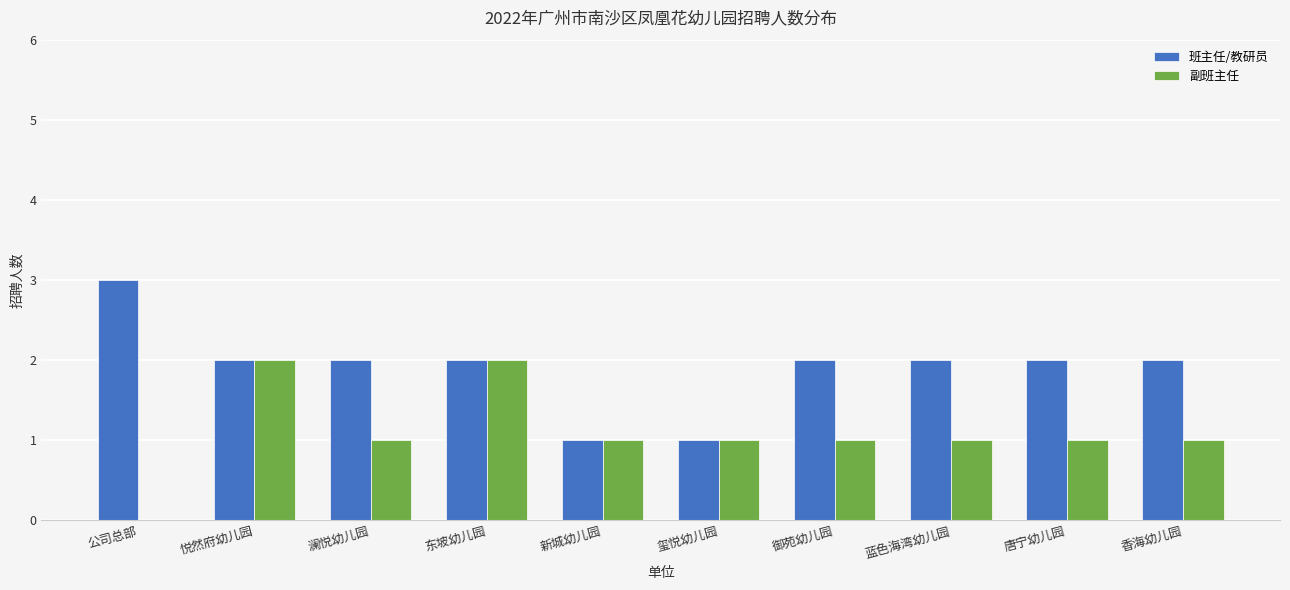

The 班主任/教研员 series shows 1 at 澜悦幼儿园. True or false?

False